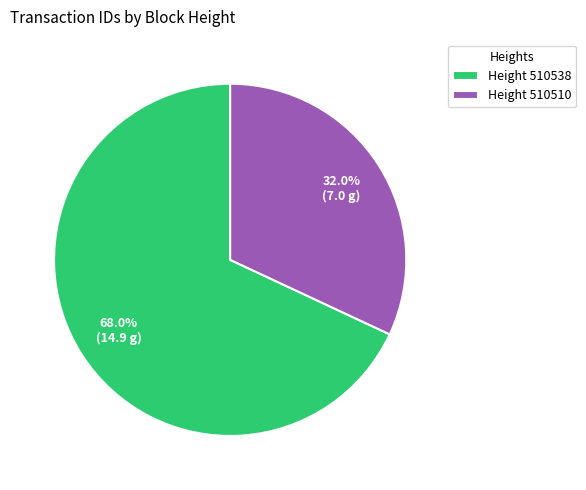

Rank the categories by value from highest to lowest.

Height 510538, Height 510510